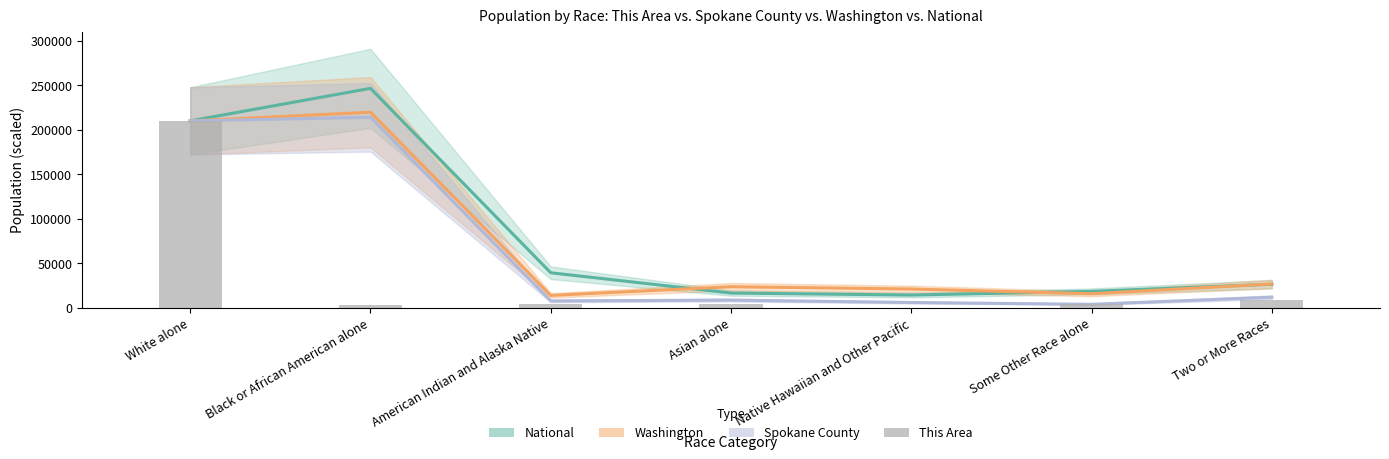

Does the chart contain any negative values?

No